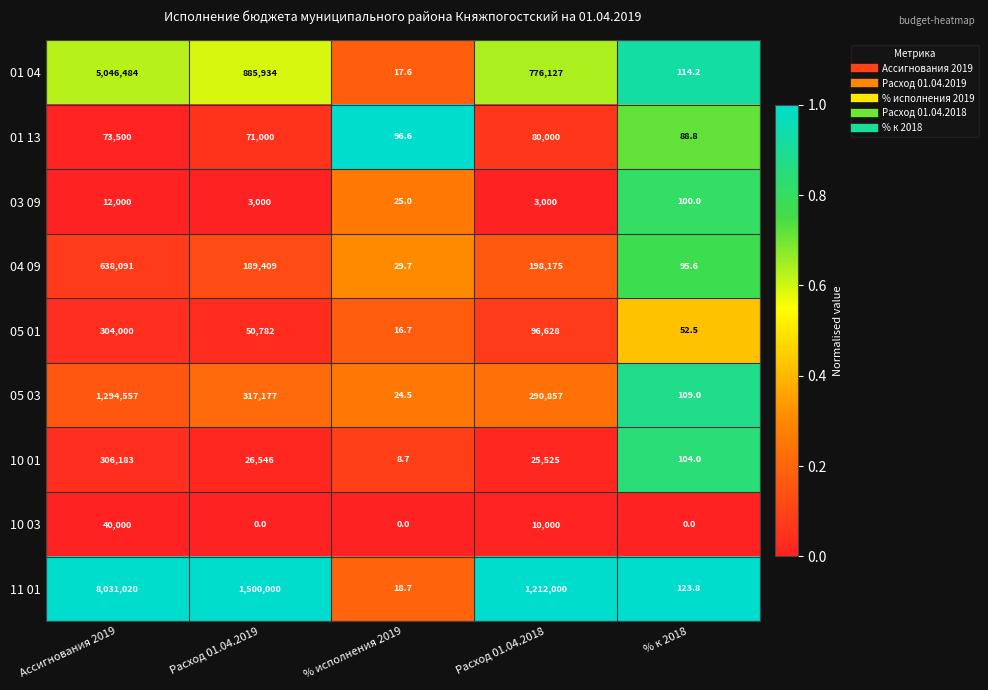

What is the difference between the highest and lowest values at Расход 01.04.2018?

1209000.0